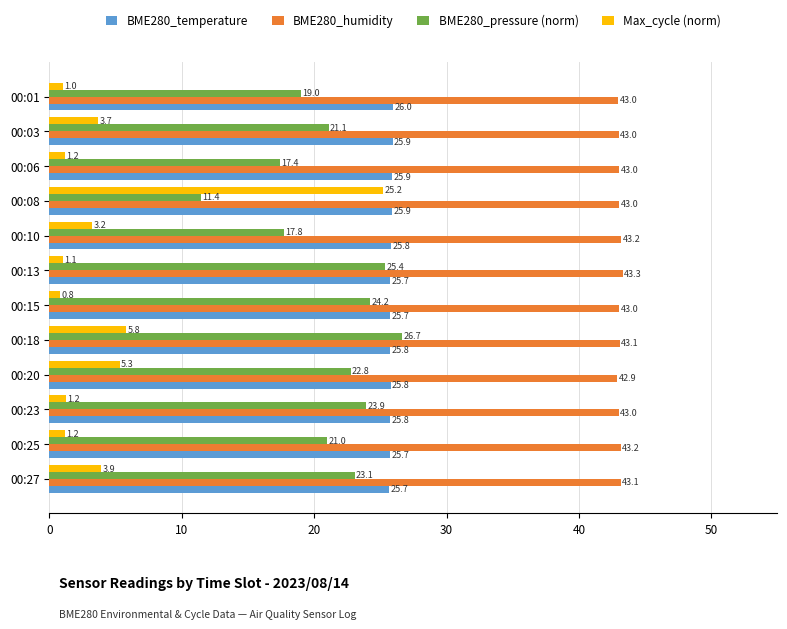

What are all the series names shown in the legend?

BME280_temperature, BME280_humidity, BME280_pressure (norm), Max_cycle (norm)